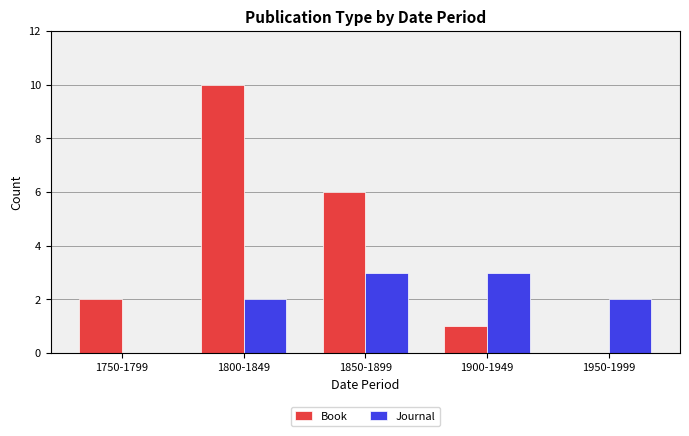

What is the maximum value shown in the chart?

10